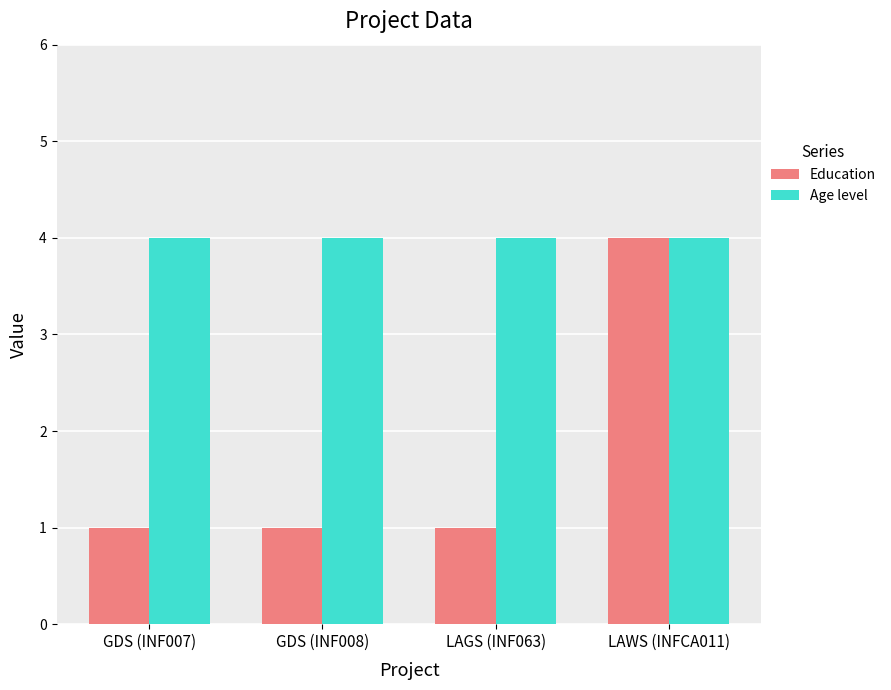

What position from the left is LAWS (INFCA011)?

4